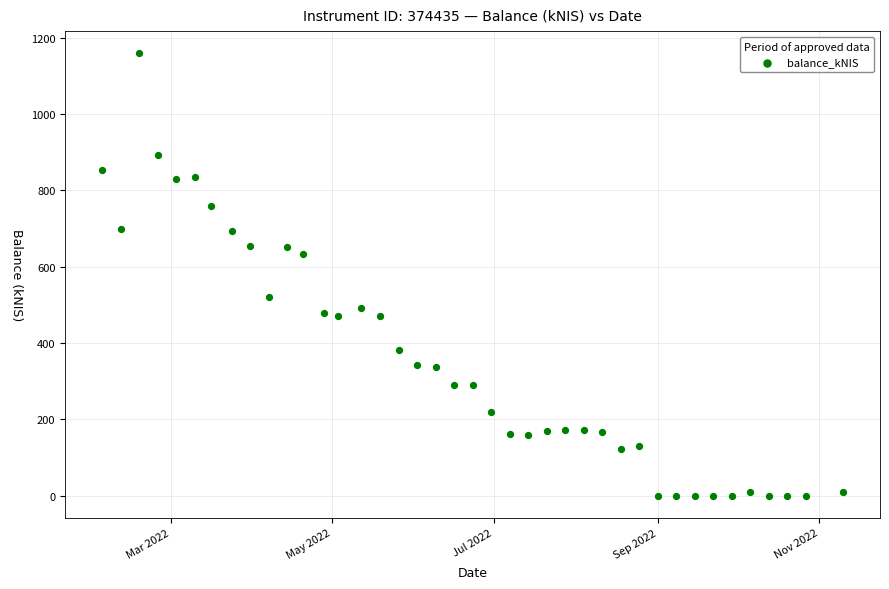

What is the range of Y values (max minus min)?

1159.7